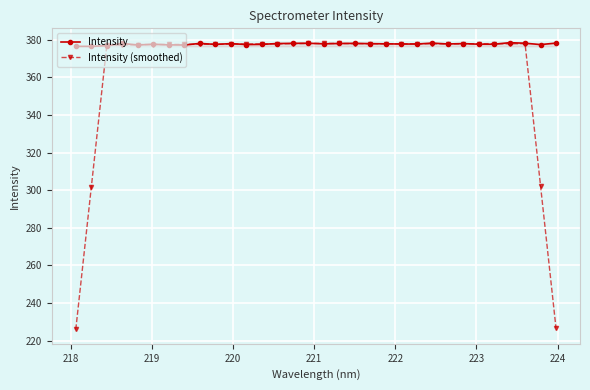

At how many categories does at least one series exceed 370?

32